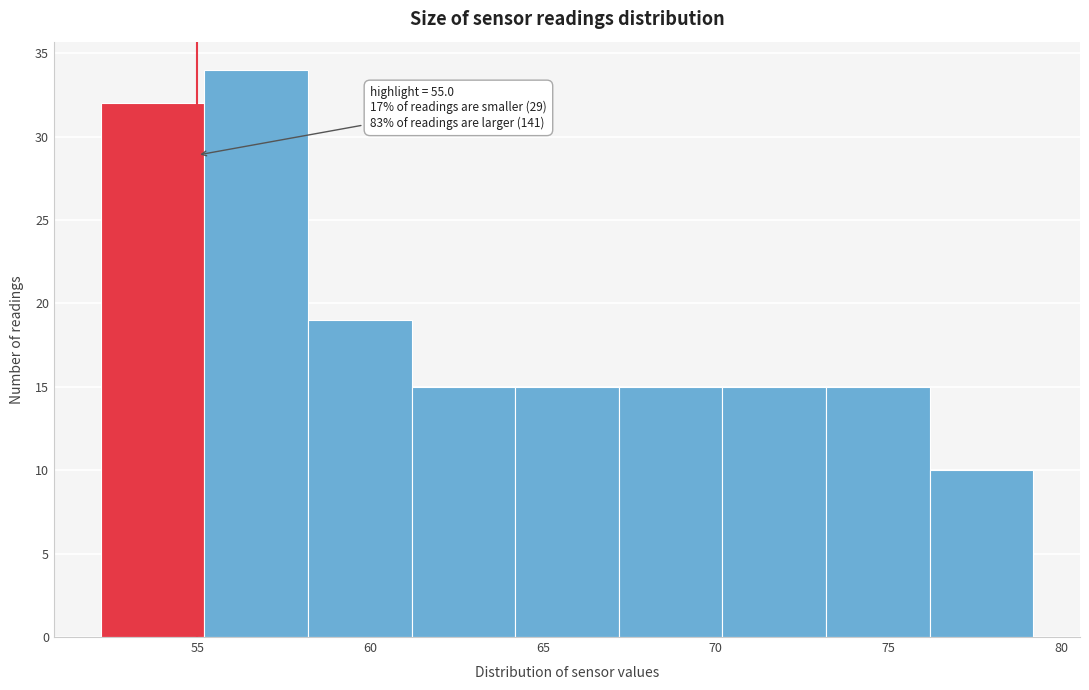

Over which range of the x-axis is the bar tallest?

55.2 to 58.2